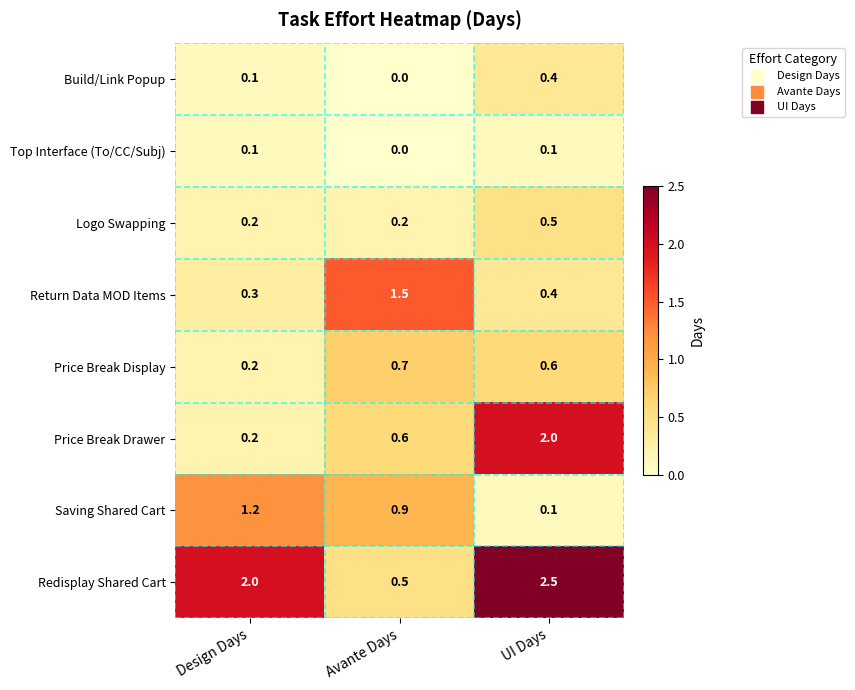

What is the difference between the Saving Shared Cart values at UI Days and Design Days?

1.1